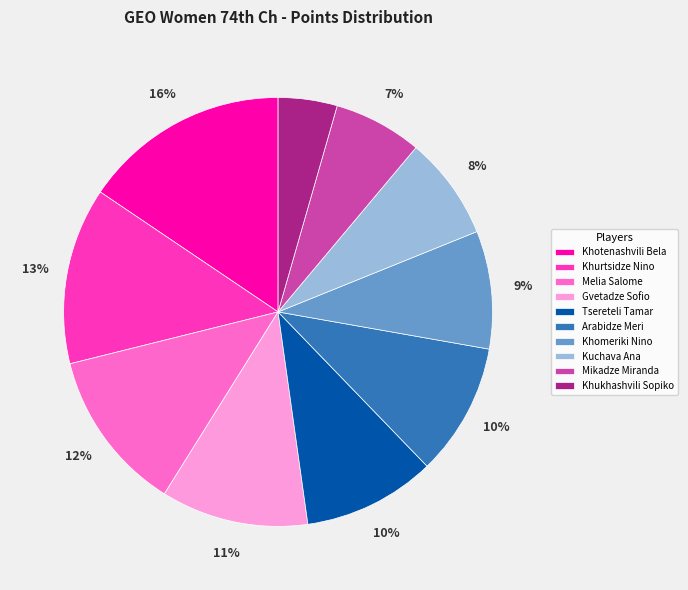

Is the sum of Arabidze Meri and Khukhashvili Sopiko greater than half?

No